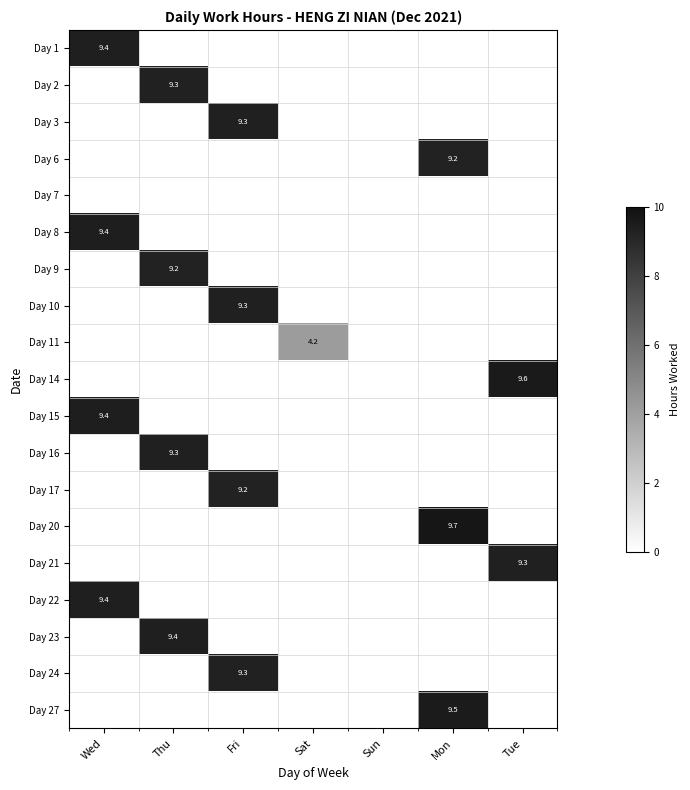

True or false: Day 16 has a value of 16.1 at Thu.

False